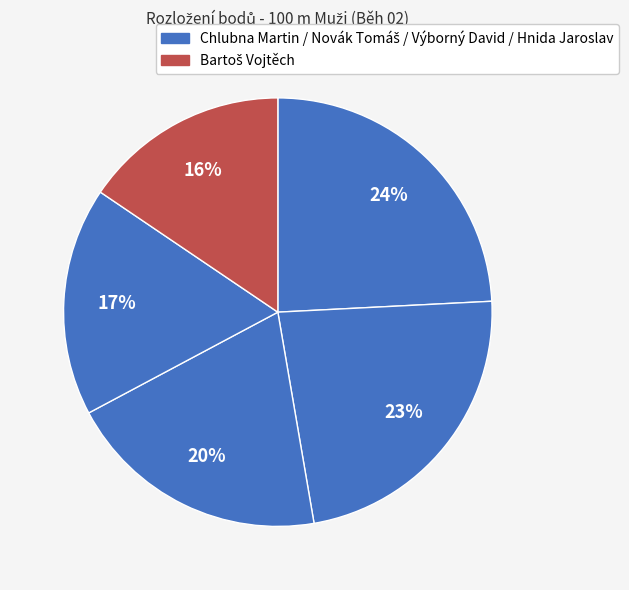

How many segments does this pie chart have?

5